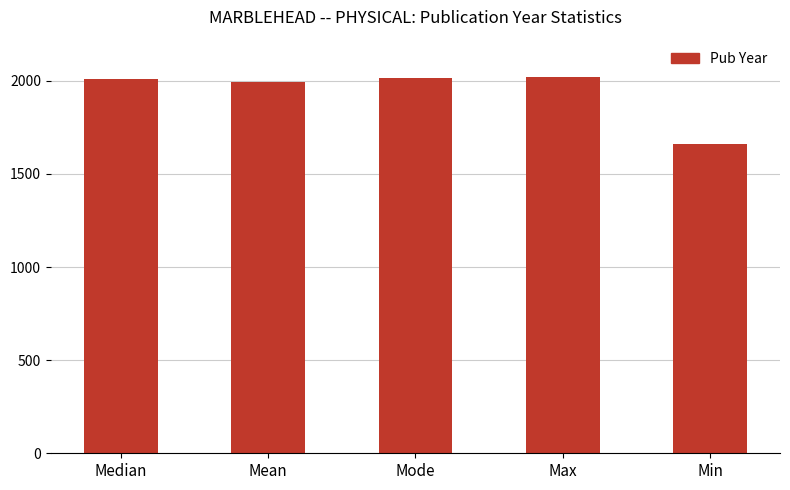

True or false: the data shows 2009 at Median.

True